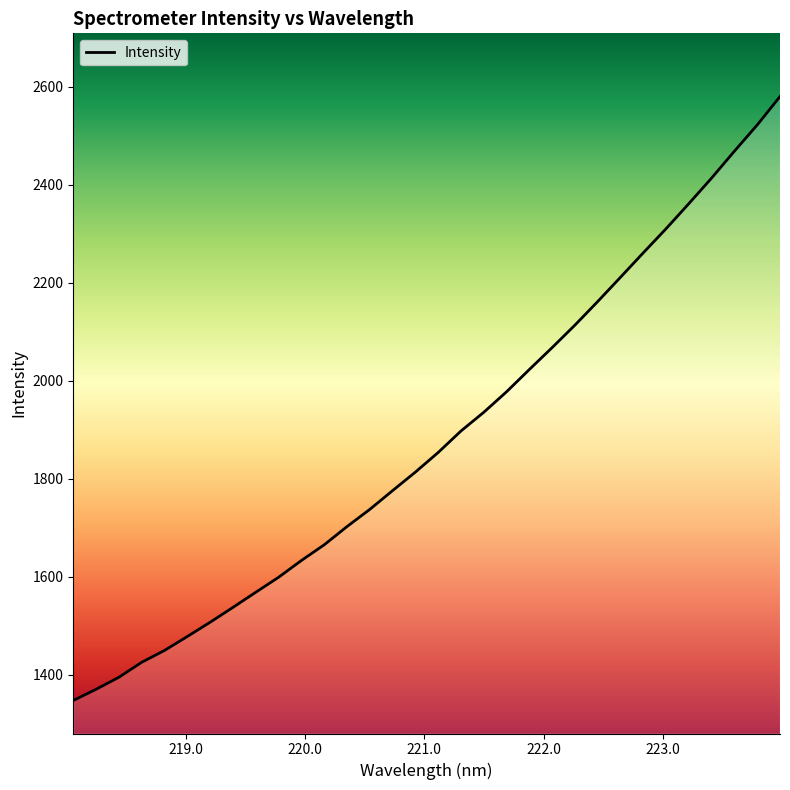

What is the greatest value displayed?

2580.1